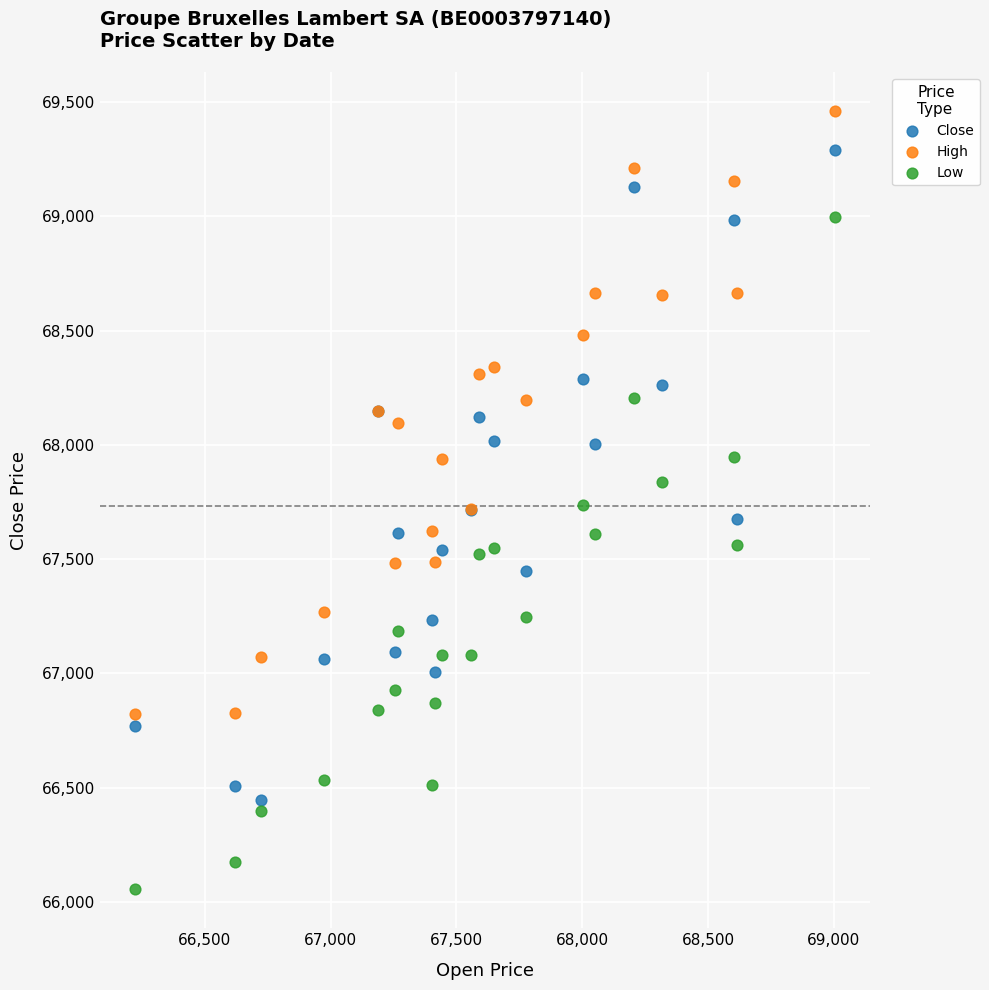

Which series contains the lowest Y value?

Low